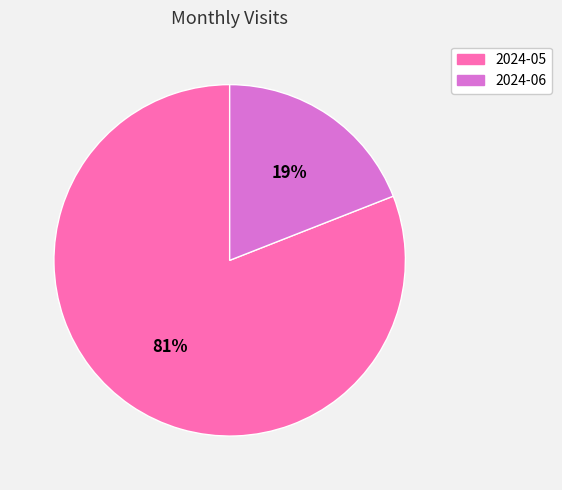

Which slice is the largest?

2024-05